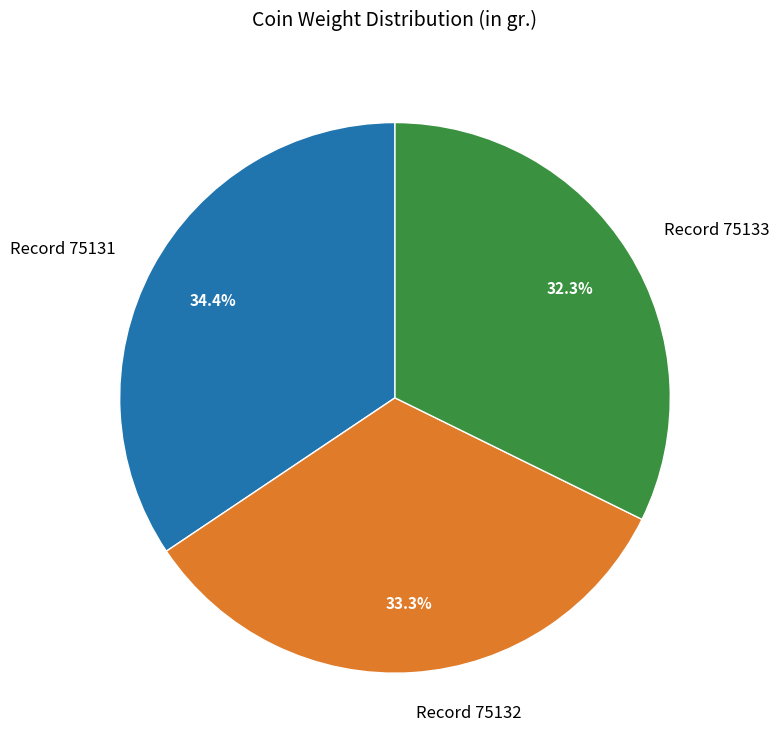

Is there a majority slice in this chart?

No